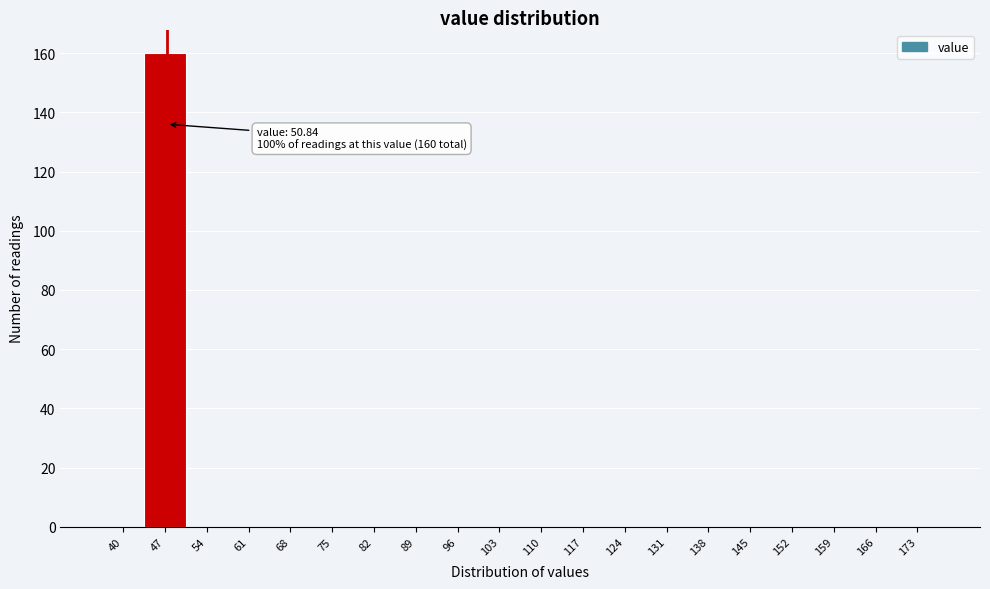

Reading left to right, transcribe all the data shown in this chart.

40=0	47=160	54=0	61=0	68=0	75=0	82=0	89=0	96=0	103=0	110=0	117=0	124=0	131=0	138=0	145=0	152=0	159=0	166=0	173=0